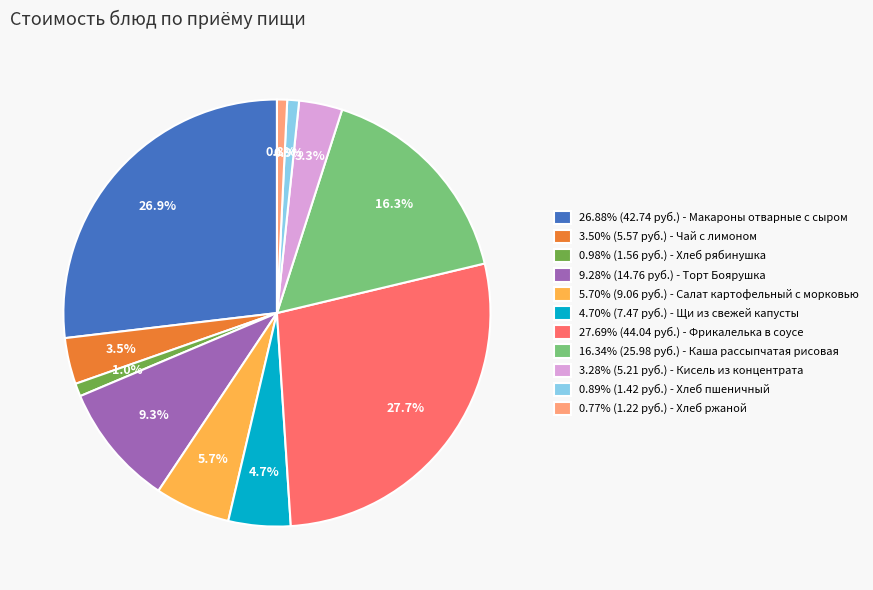

What is the ratio of the value at 27.69% (44.04 руб.) - Фрикалелька в соусе to the value at 4.70% (7.47 руб.) - Щи из свежей капусты?

5.9